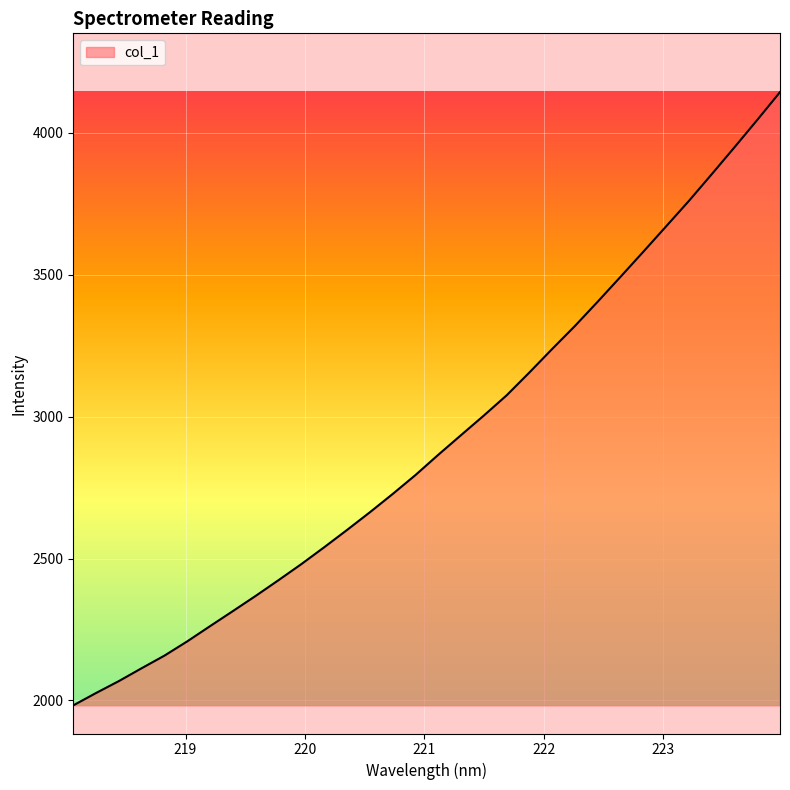

What is the greatest value displayed?

4143.0